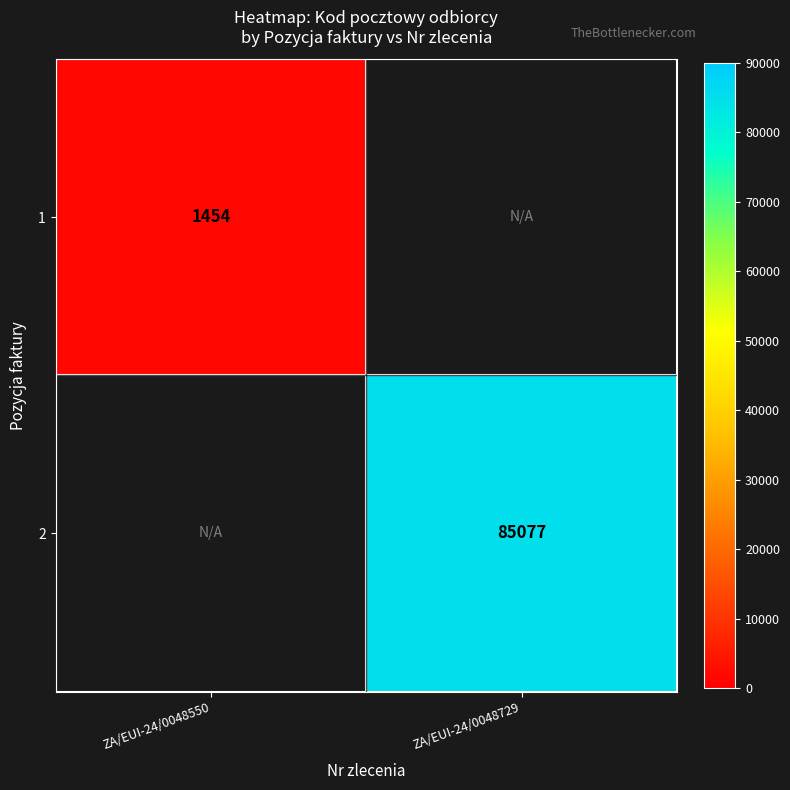

True or false: 2 has a value of 29377 at ZA/EUI-24/0048729.

False